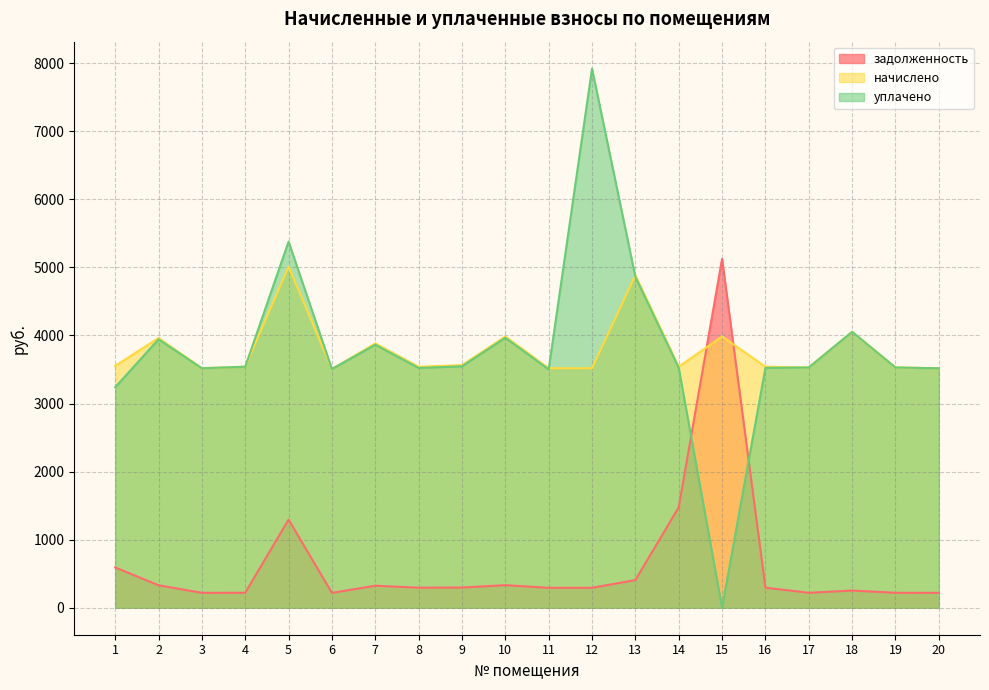

Rank the series at 19 from lowest to highest value.

задолженность, уплачено, начислено